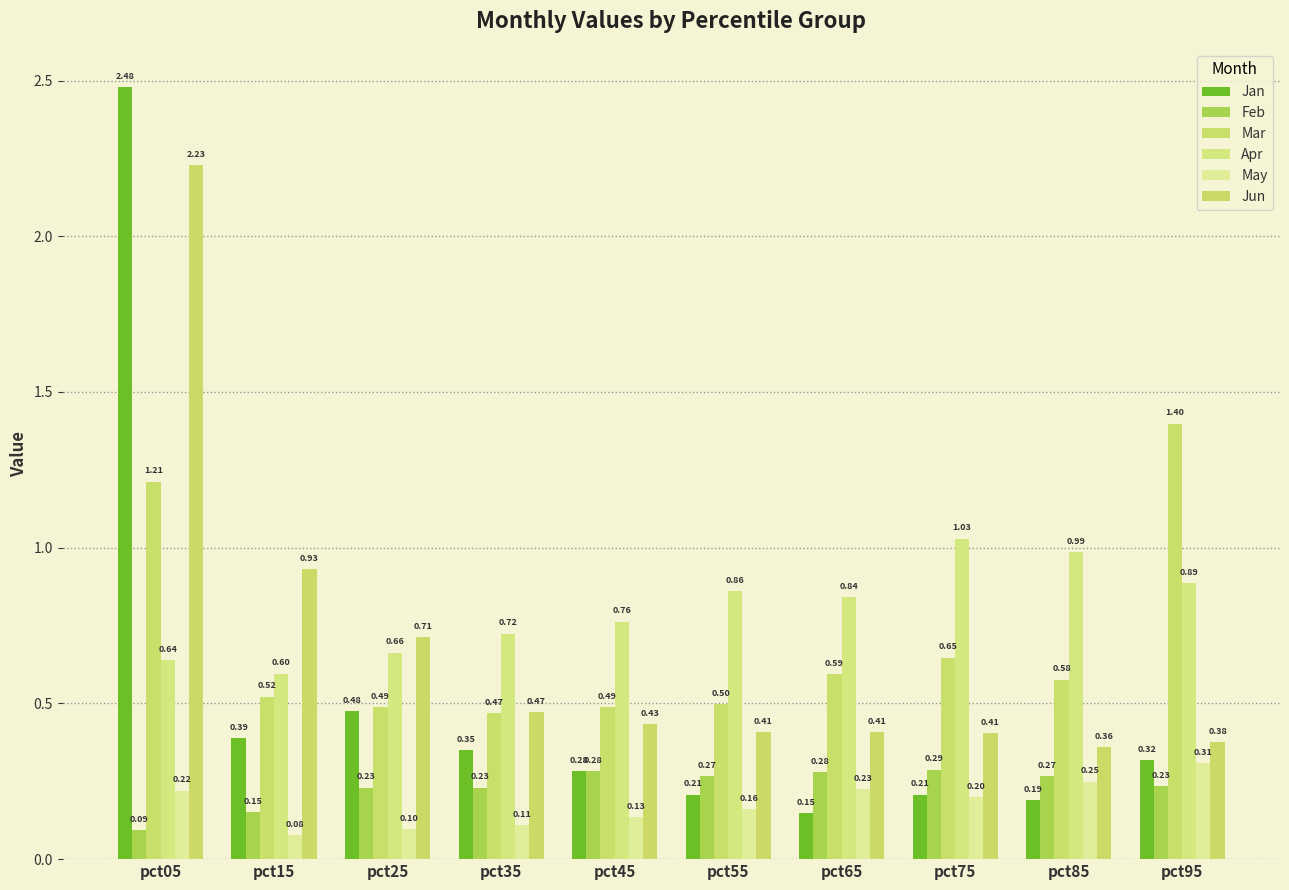

What is the value of the Jan bar at the 6th from the left?

0.2